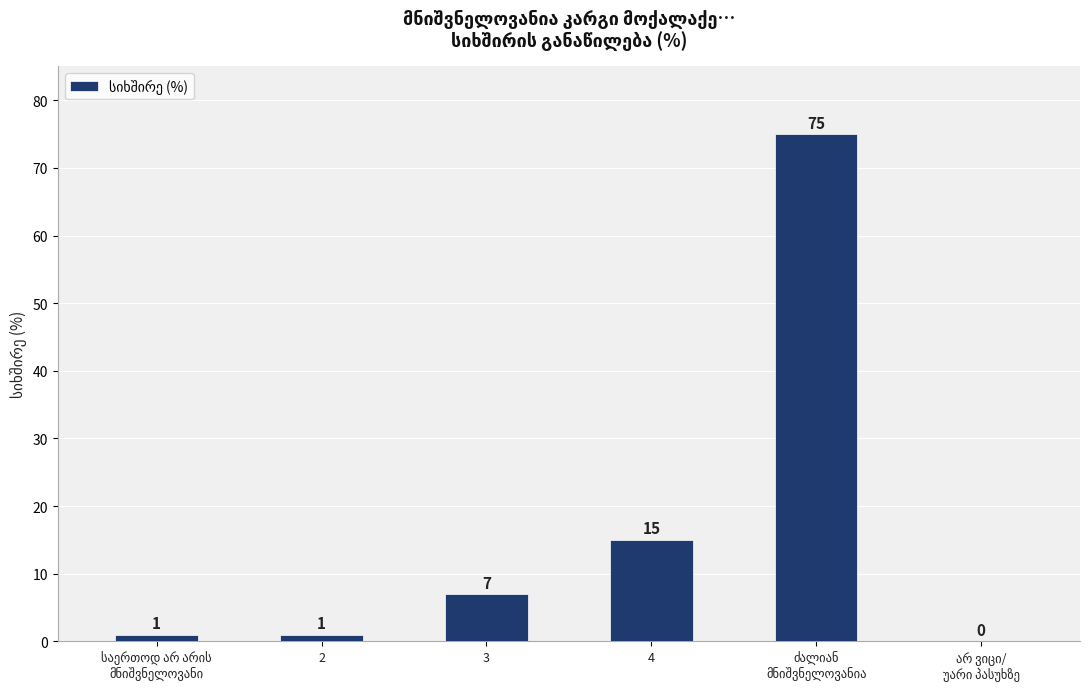

Approximately how many times larger is the value at 3 compared to 4?

0.5